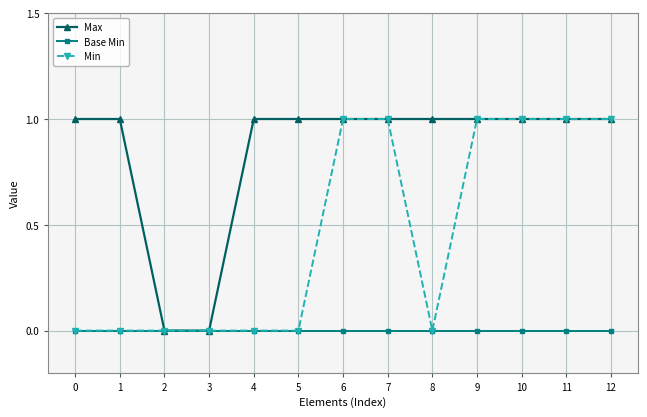

Between 1 and 10, which series saw the biggest shift?

Min